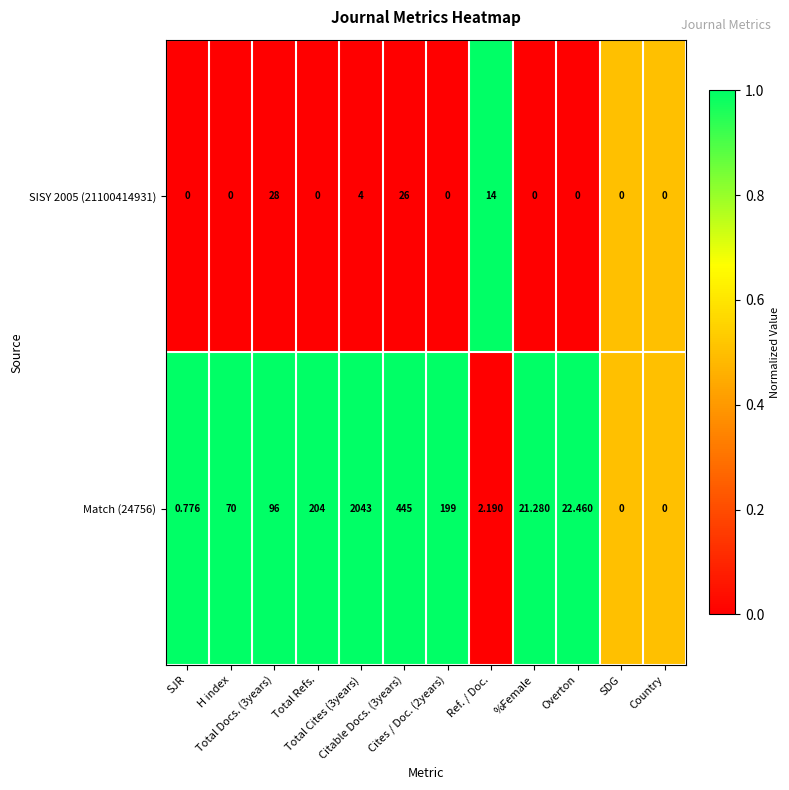

Reading right to left, transcribe all the data shown in this chart.

SISY 2005 (21100414931): Country=0.0	SDG=0.0	Overton=0.0	%Female=0.0	Ref. / Doc.=14.0	Cites / Doc. (2years)=0.0	Citable Docs. (3years)=26.0	Total Cites (3years)=4.0	Total Refs.=0.0	Total Docs. (3years)=28.0	H index=0.0	SJR=0.0
Match (24756): Country=0.0	SDG=0.0	Overton=22.5	%Female=21.3	Ref. / Doc.=2.2	Cites / Doc. (2years)=199.0	Citable Docs. (3years)=445.0	Total Cites (3years)=2043.0	Total Refs.=204.0	Total Docs. (3years)=96.0	H index=70.0	SJR=0.8